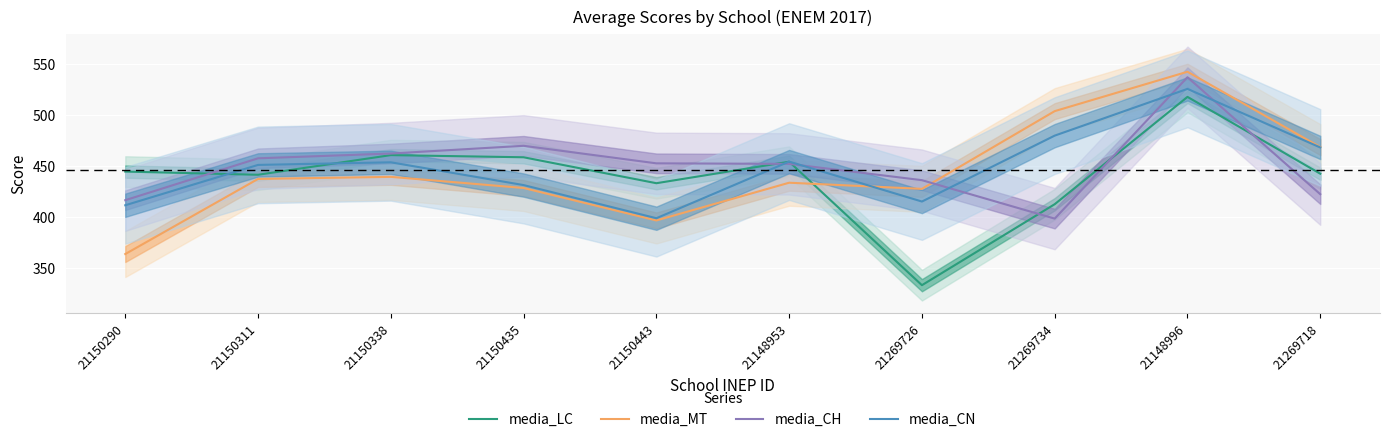

After their last crossing, which series has the higher values: media_CN or media_LC?

media_CN